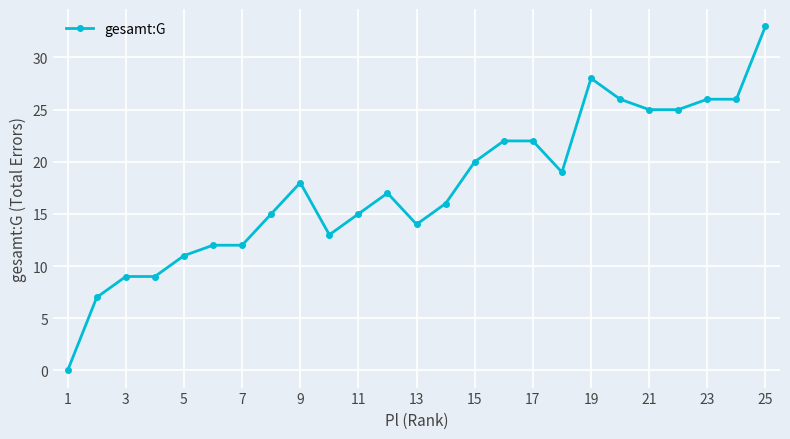

What is the value of the 10th point from the left?

13